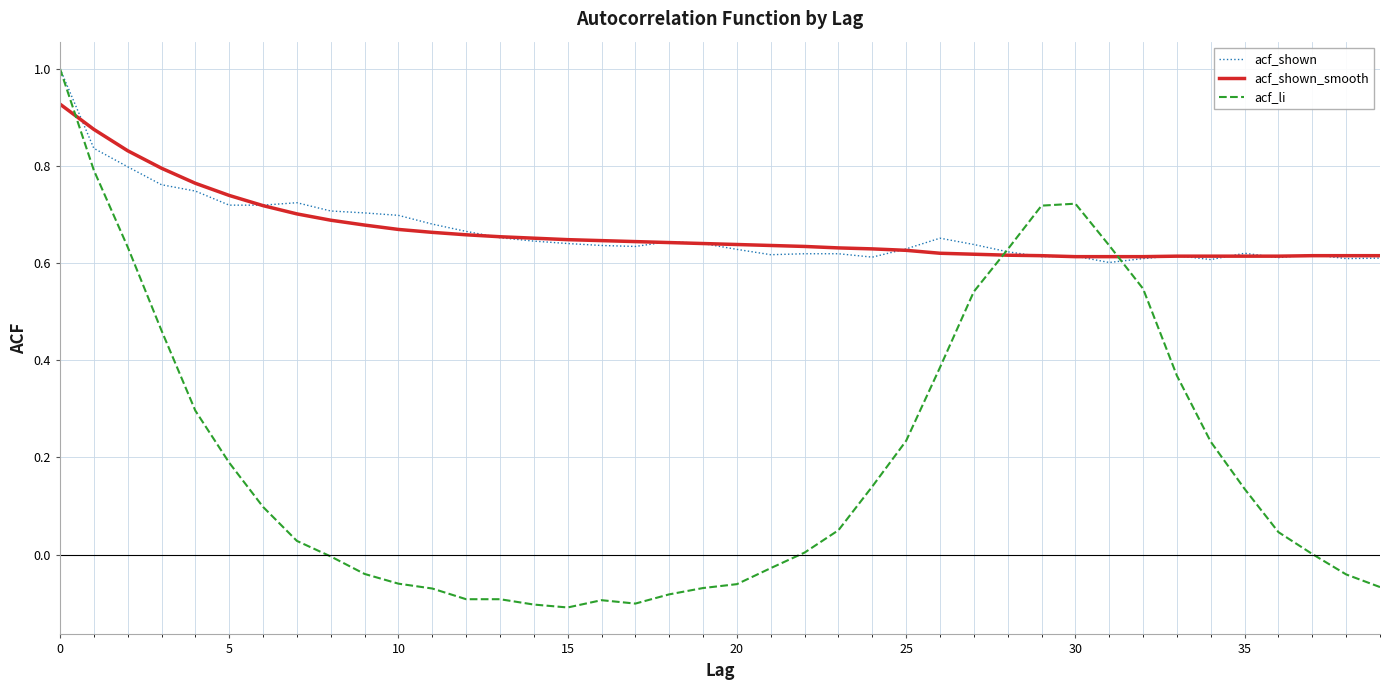

Which series has the largest range (max minus min)?

acf_li